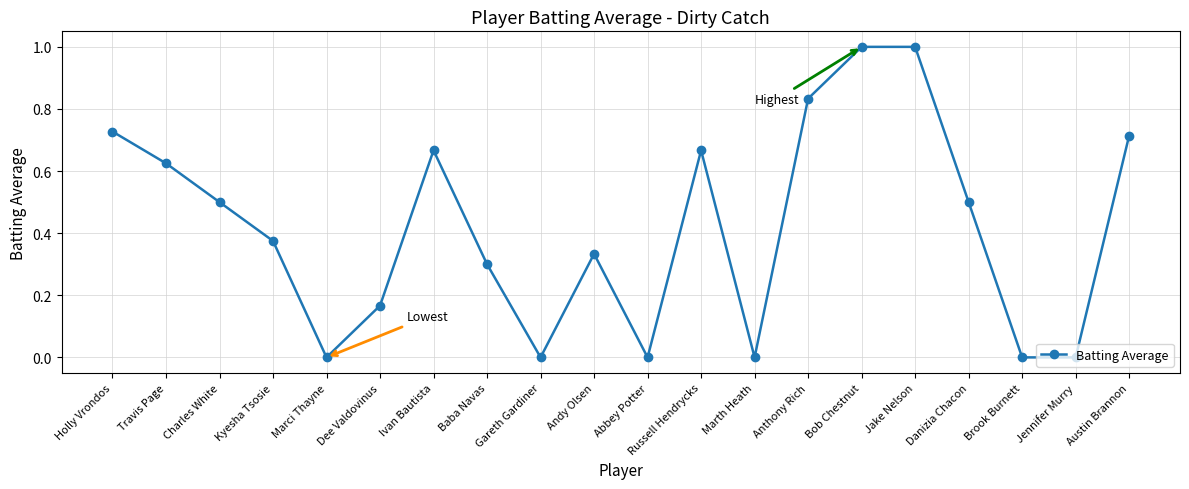

True or false: the data has more than 0 interior local peaks.

True